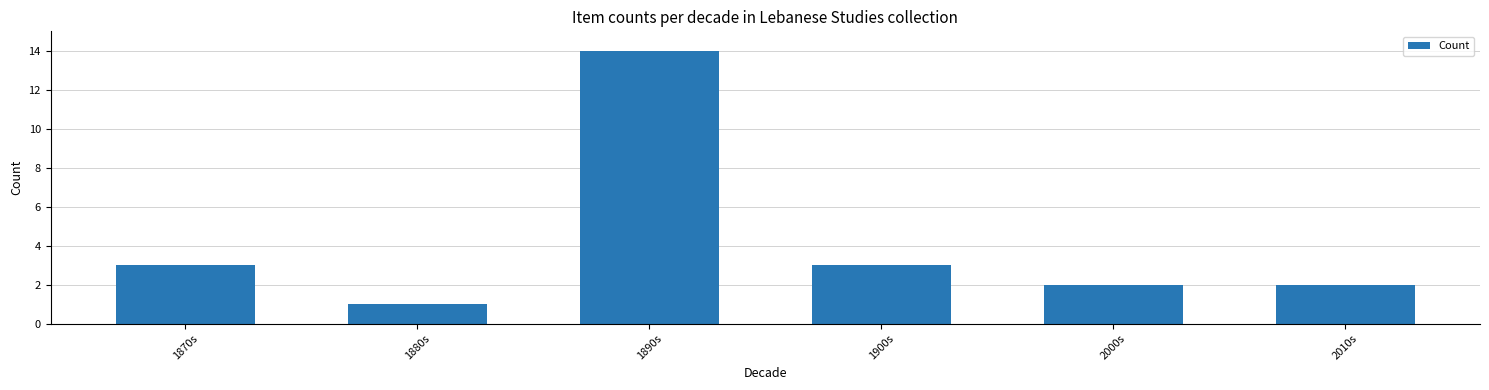

Between 1890s and 2000s, which is larger?

1890s